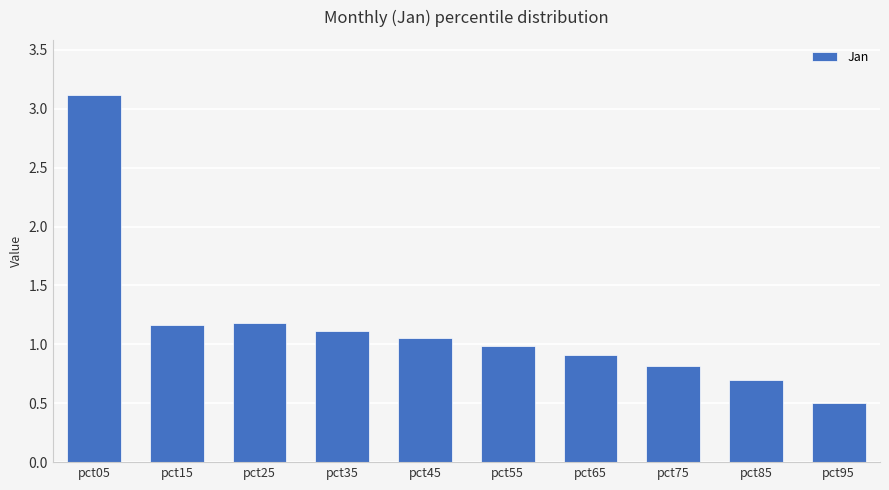

The chart shows a value of 1.9 at pct15. True or false?

False